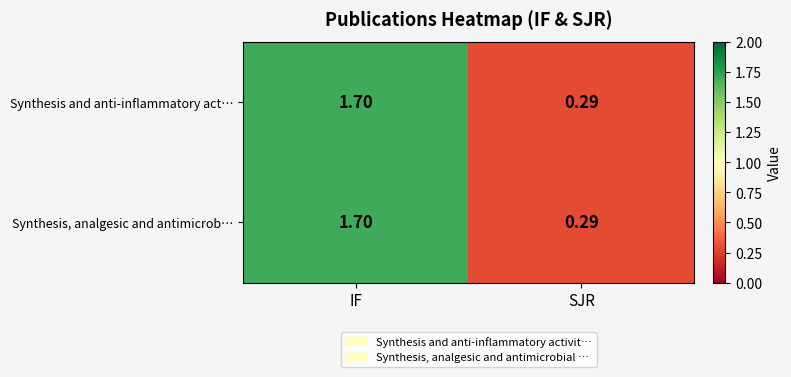

Where does the Synthesis, analgesic and antimicrob… series first go above 1?

IF